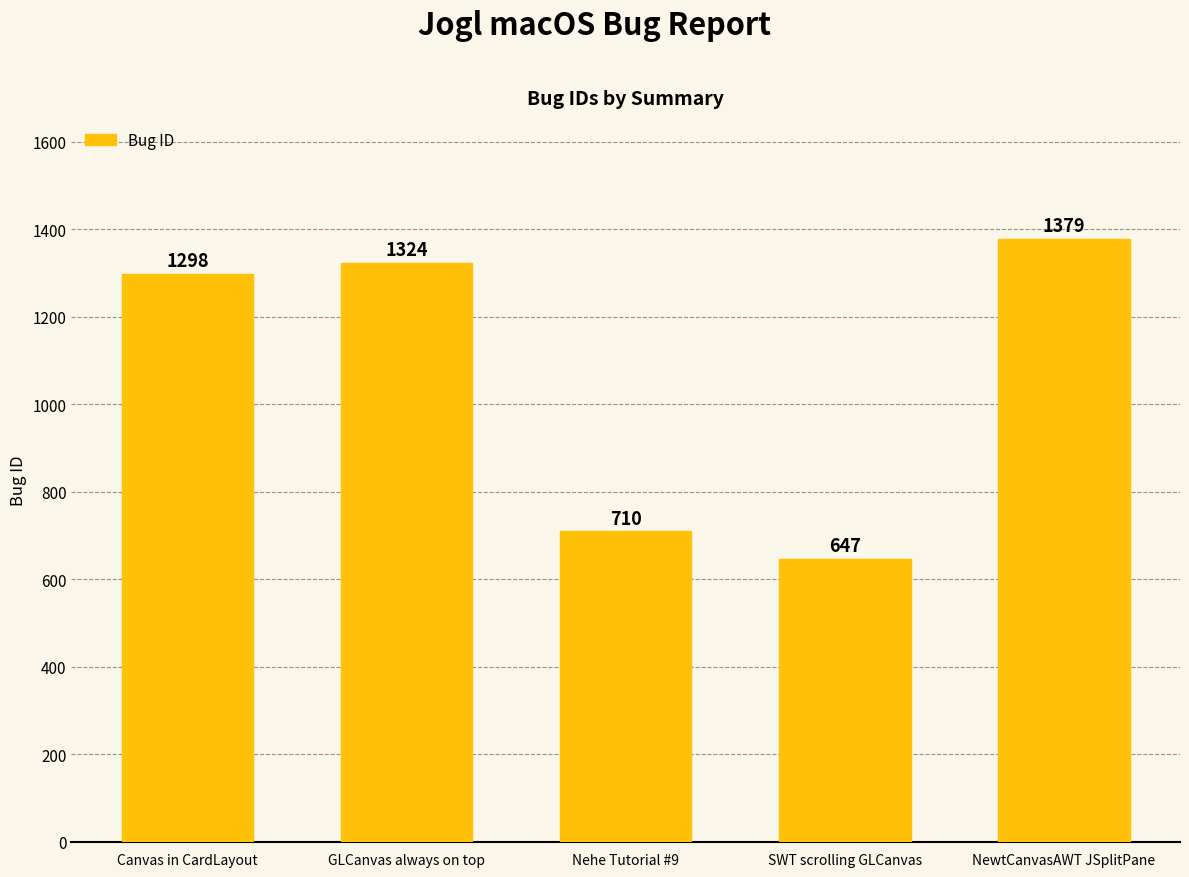

How many series are shown in this chart?

1